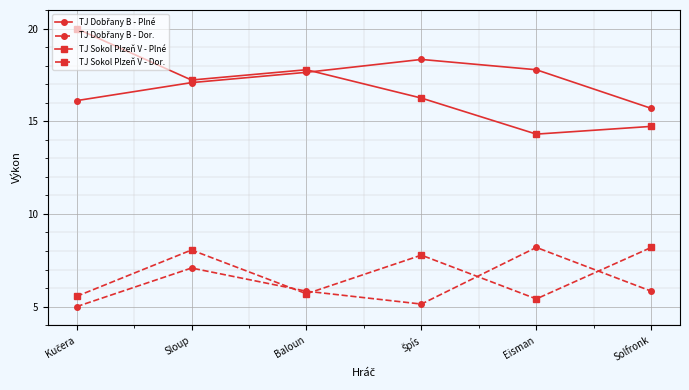

What is the value of the TJ Sokol Plzeň V - Dor. point at the 1st from the left?

5.6